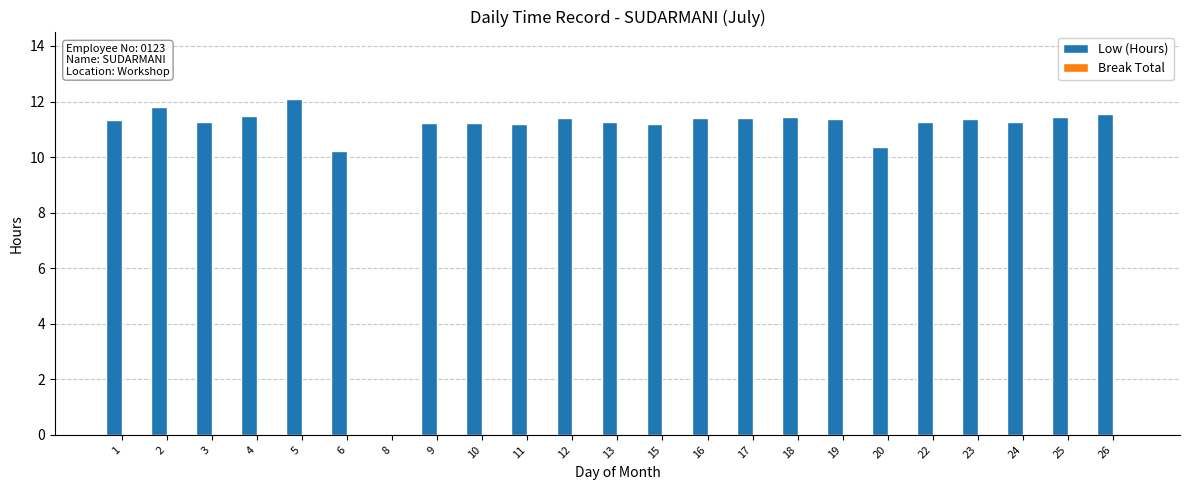

What is the sum of the values at 1 and 18?

22.8